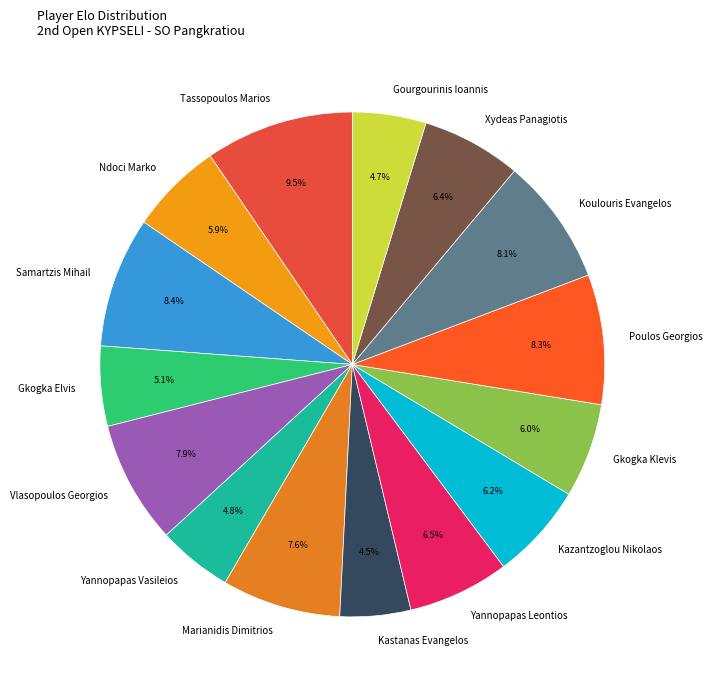

What is the ratio of the value at Kazantzoglou Nikolaos to the value at Gkogka Klevis?

1.0